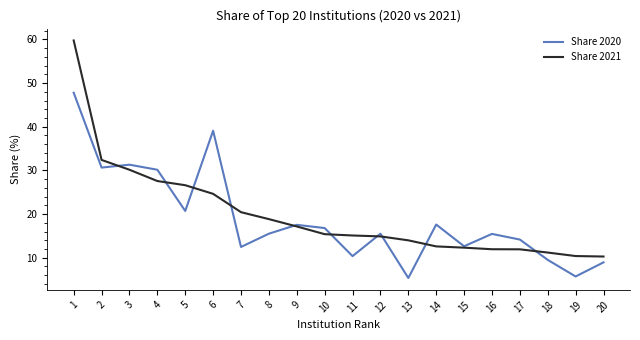

Which series changed the most between 8 and 20?

Share 2021